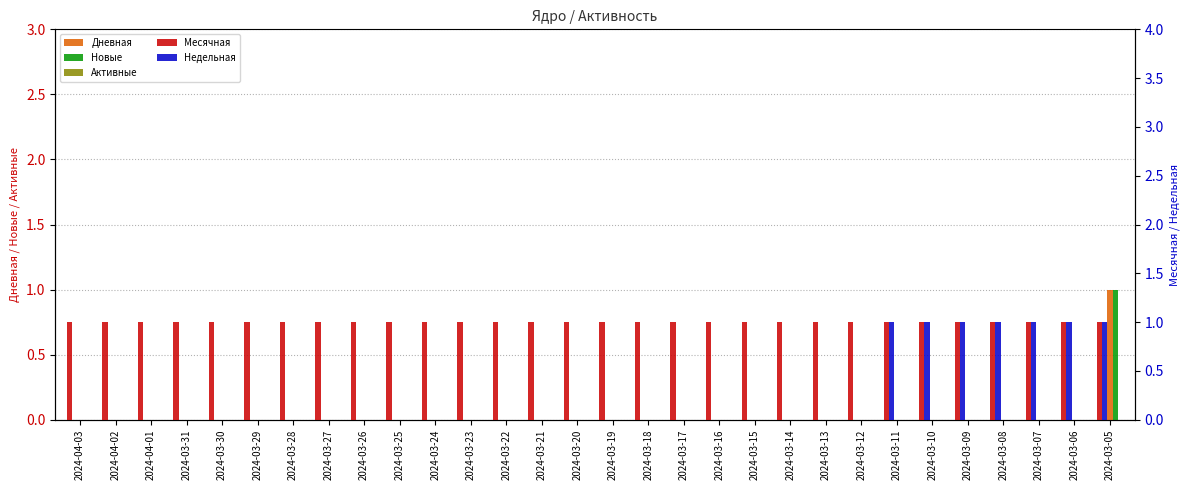

Reading left to right, extract all data points from this chart.

Дневная: 0	0	0	0	0	0	0	0	0	0	0	0	0	0	0	0	0	0	0	0	0	0	0	0	0	0	0	0	0	1
Новые: 0	0	0	0	0	0	0	0	0	0	0	0	0	0	0	0	0	0	0	0	0	0	0	0	0	0	0	0	0	1
Активные: 0	0	0	0	0	0	0	0	0	0	0	0	0	0	0	0	0	0	0	0	0	0	0	0	0	0	0	0	0	0
Месячная: 1	1	1	1	1	1	1	1	1	1	1	1	1	1	1	1	1	1	1	1	1	1	1	1	1	1	1	1	1	1
Недельная: 0	0	0	0	0	0	0	0	0	0	0	0	0	0	0	0	0	0	0	0	0	0	0	1	1	1	1	1	1	1